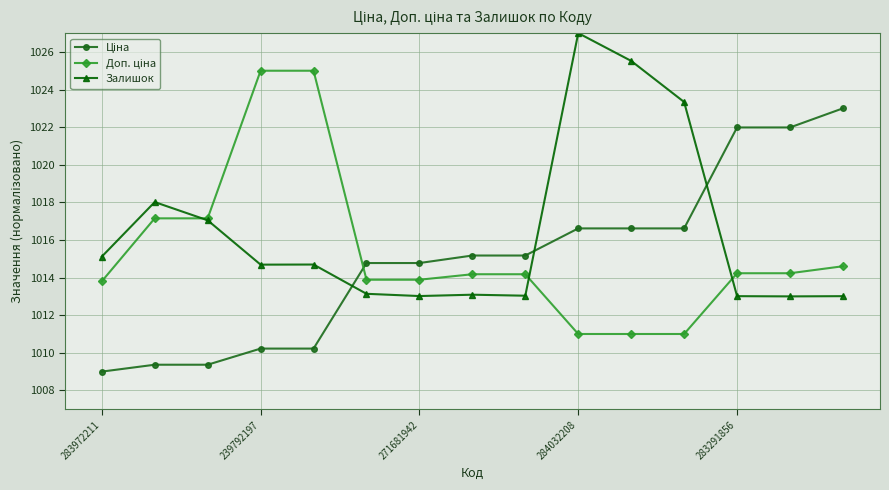

Which series has the largest total across all categories?

Залишок